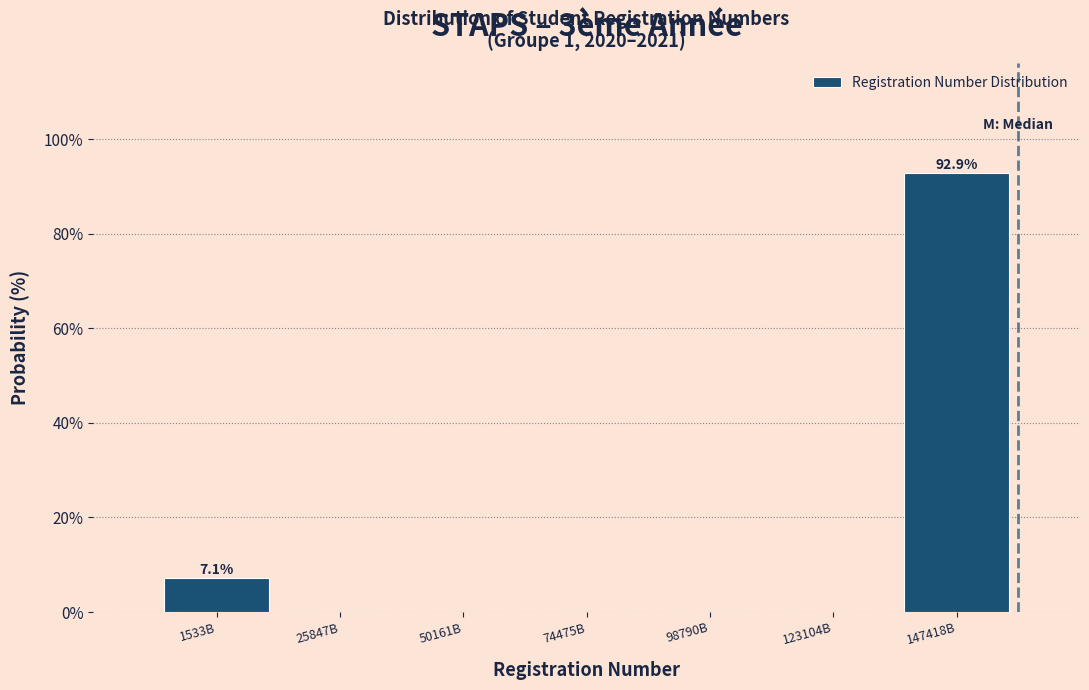

Reading right to left, what are all the values shown in this chart?

147418B=92.9	123104B=0.0	98790B=0.0	74475B=0.0	50161B=0.0	25847B=0.0	1533B=7.1